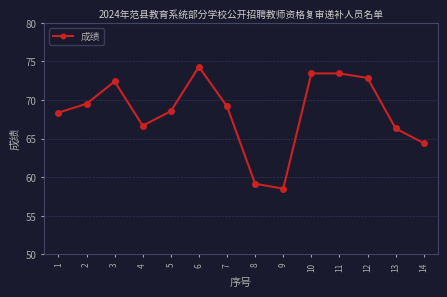

What is the sum of all values?

957.1